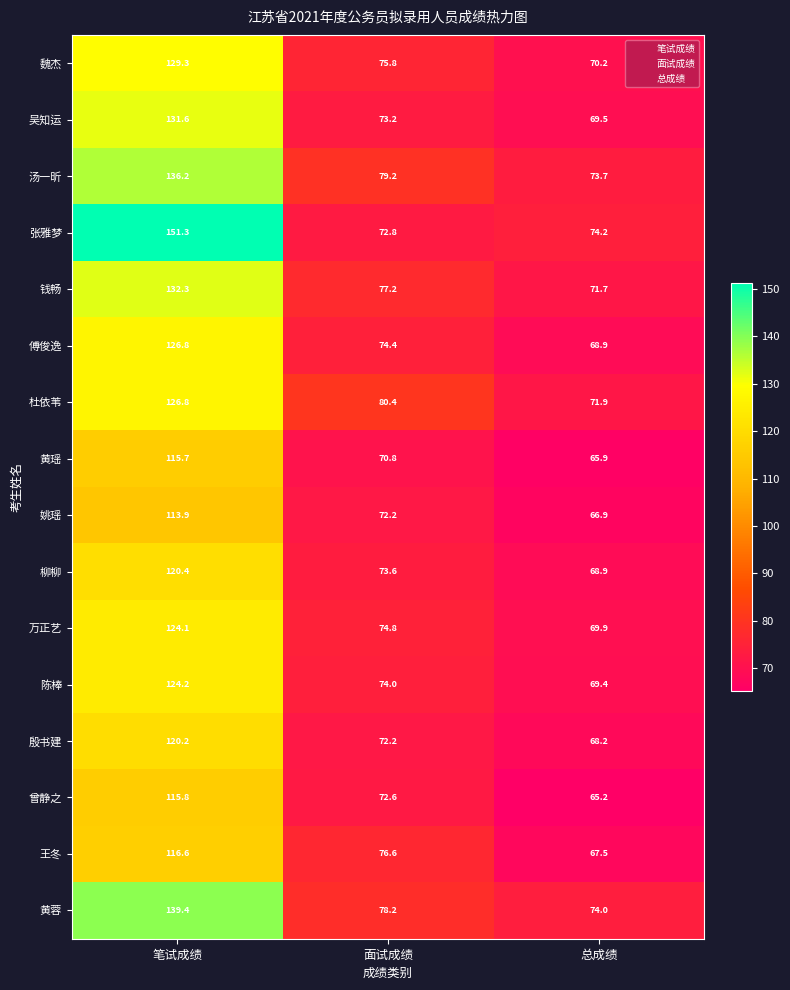

What is the sum of the 柳柳 values at 面试成绩 and 总成绩?

142.5